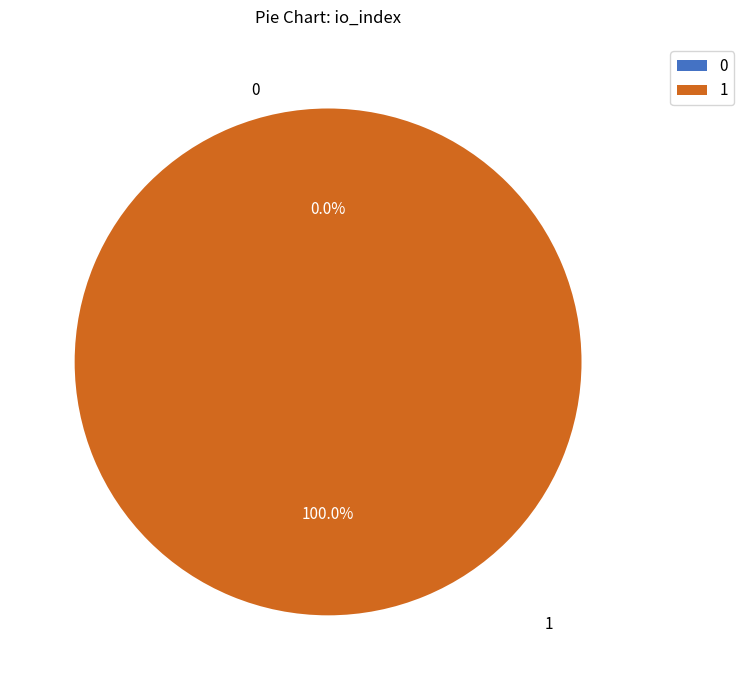

Which slice represents more than half of the pie?

Regular (io_index=18)